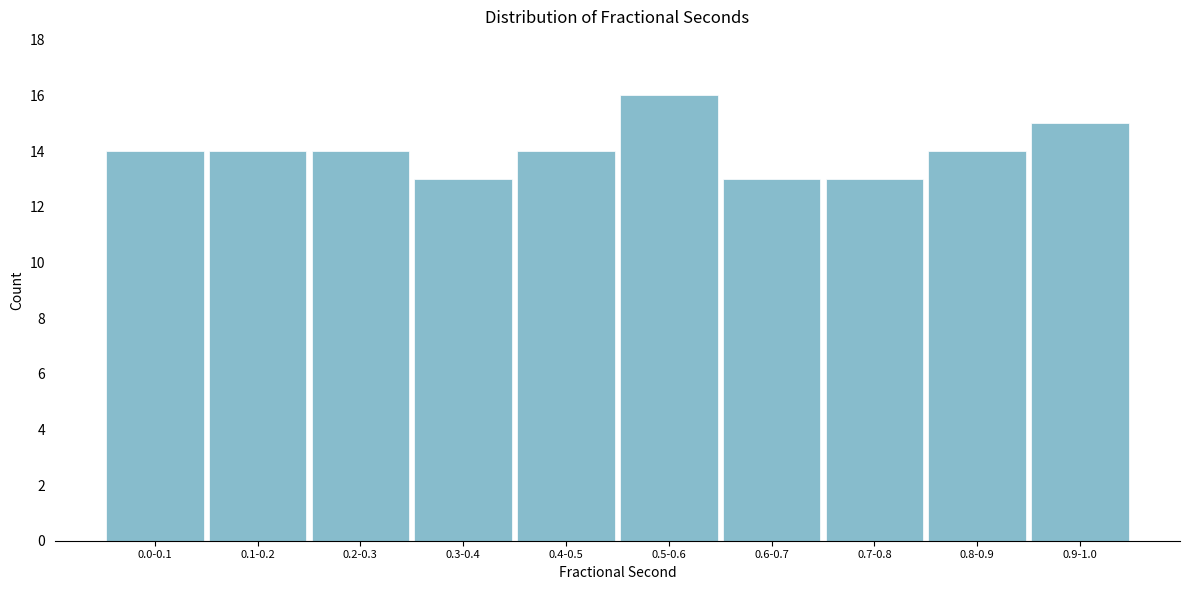

Reading left to right, transcribe all the data shown in this chart.

14	14	14	13	14	16	13	13	14	15